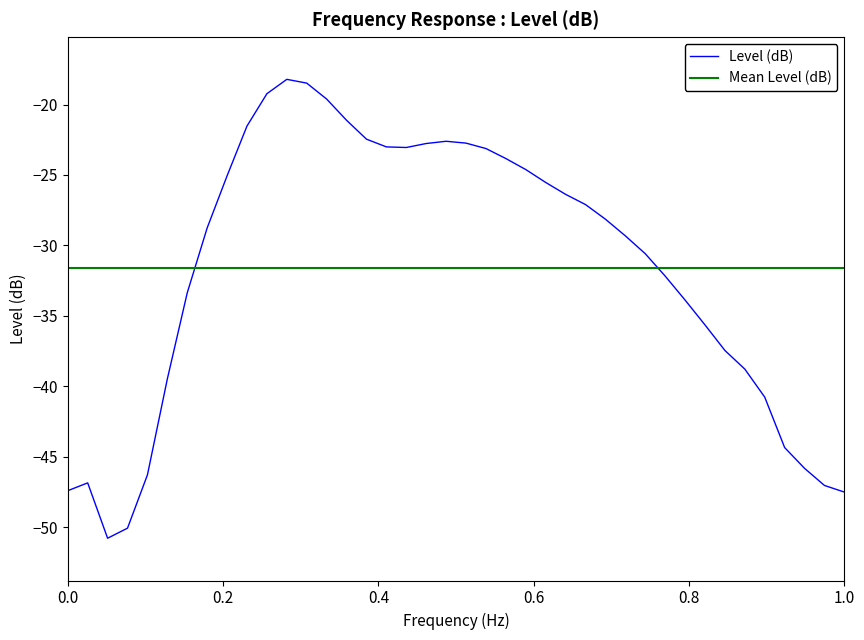

What is the lowest value of the Level (dB) series?

-50.8